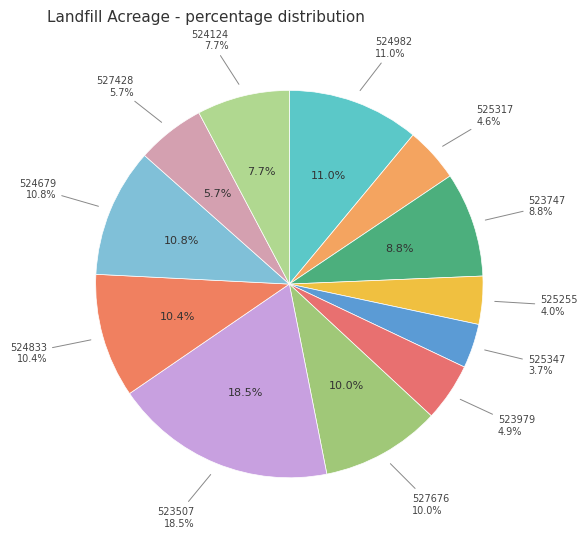

The 523747 slice represents 1% of the pie. True or false?

False